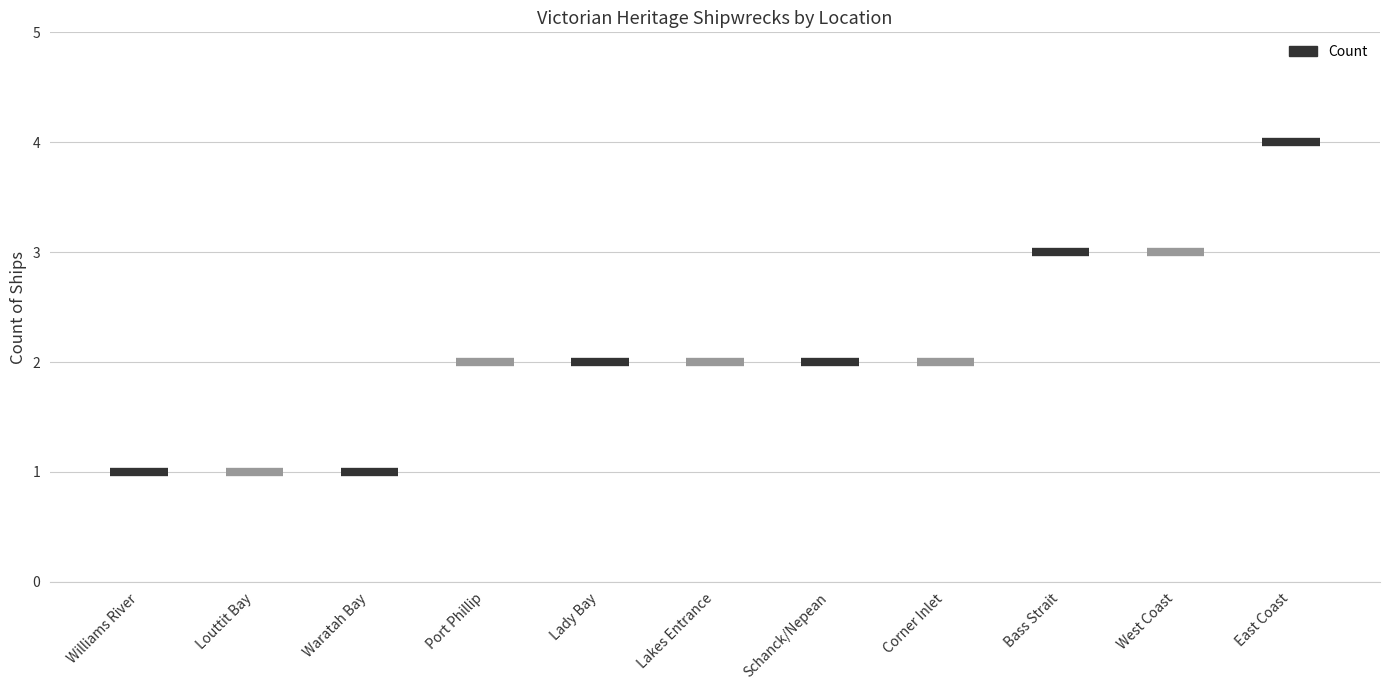

At which category does the chart reach its peak across all series?

East Coast